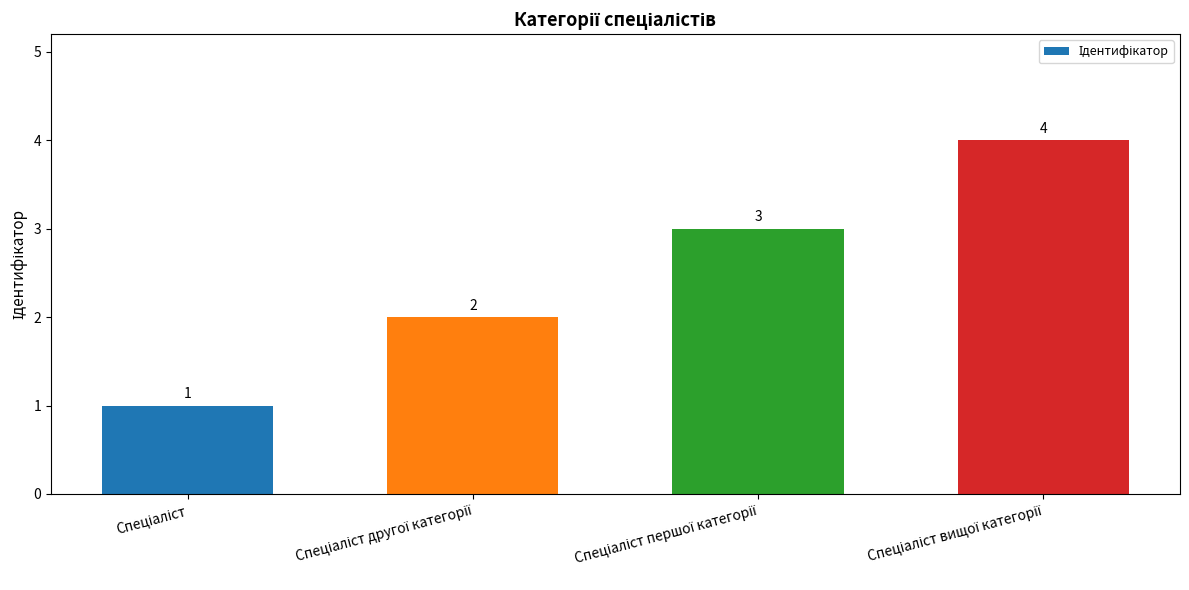

Does the chart contain stacked bars?

No